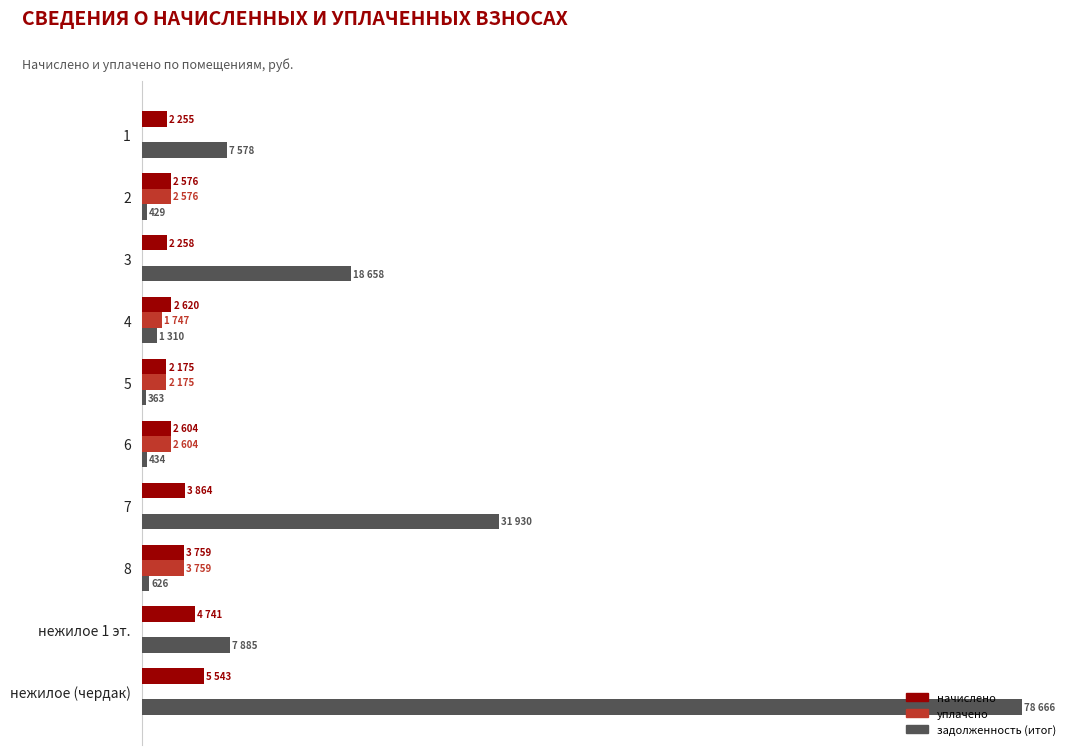

What are all the series names shown in the legend?

начислено, уплачено, задолженность (итог)